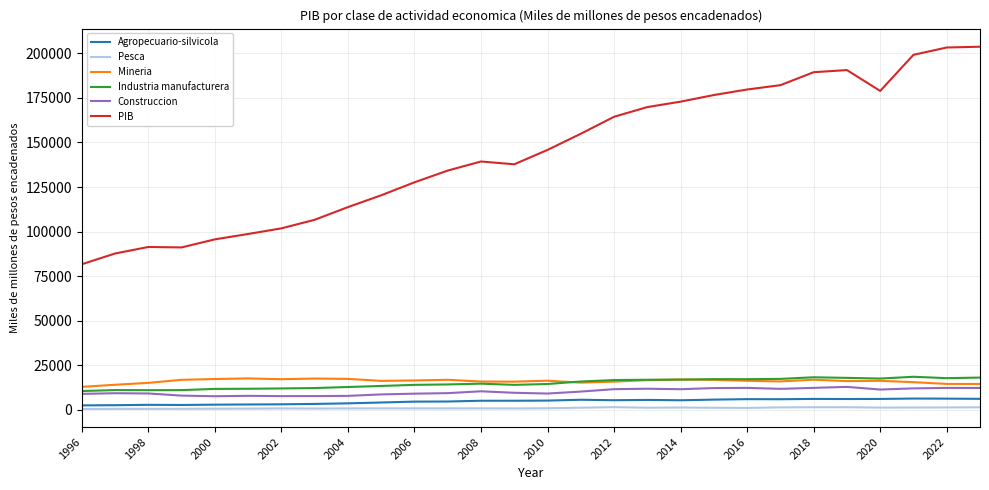

Which series has the widest spread of values?

PIB